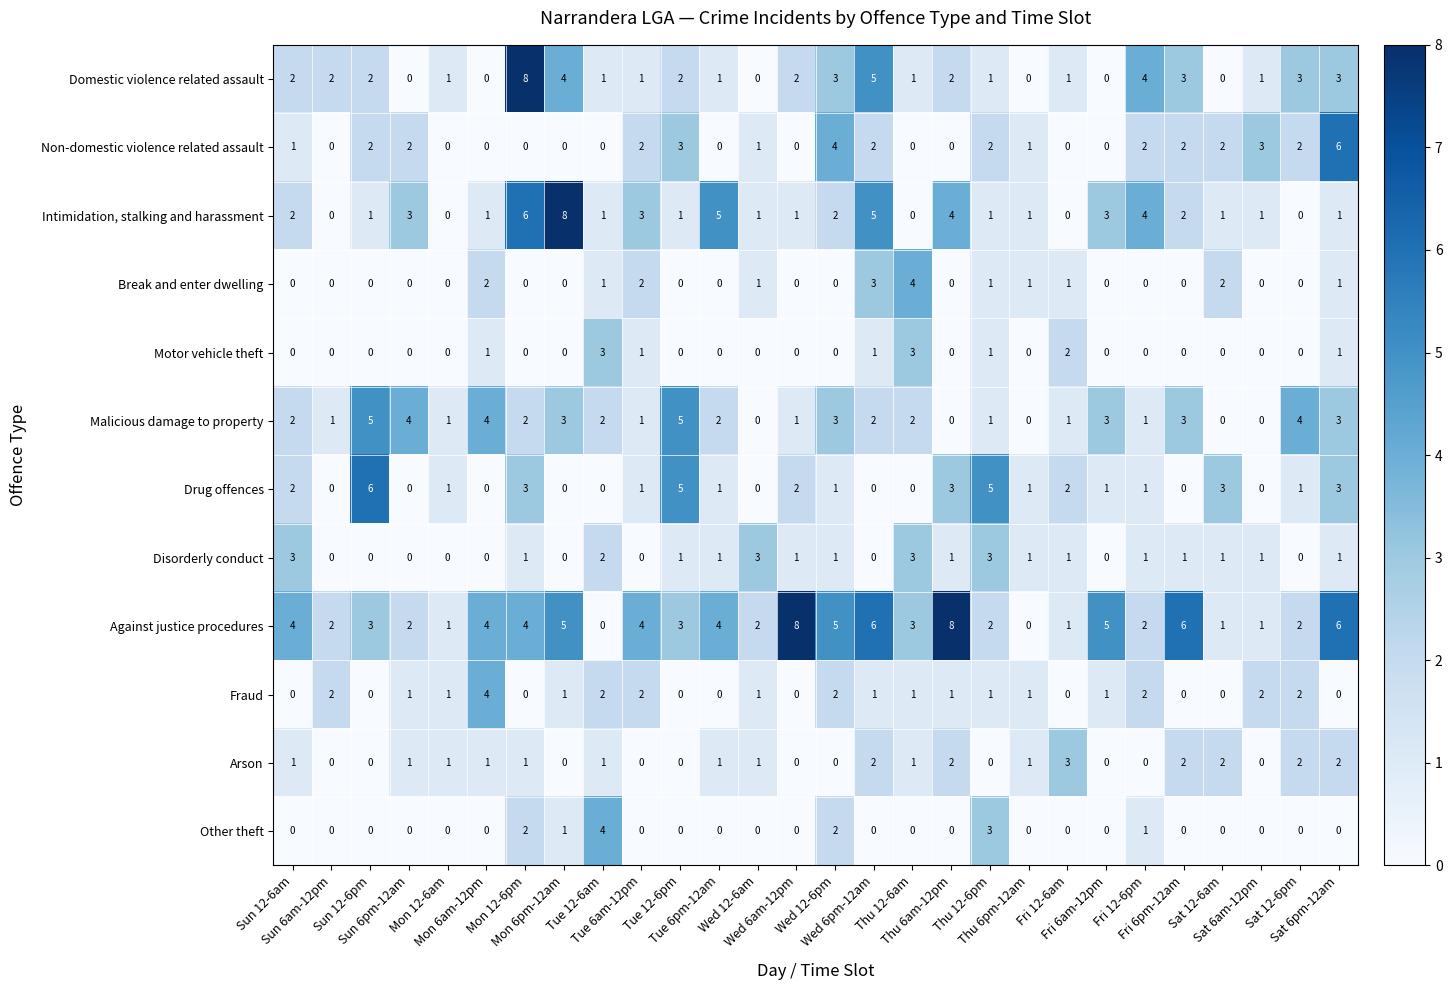

What is the difference between the maximum and minimum values in the Drug offences series?

6